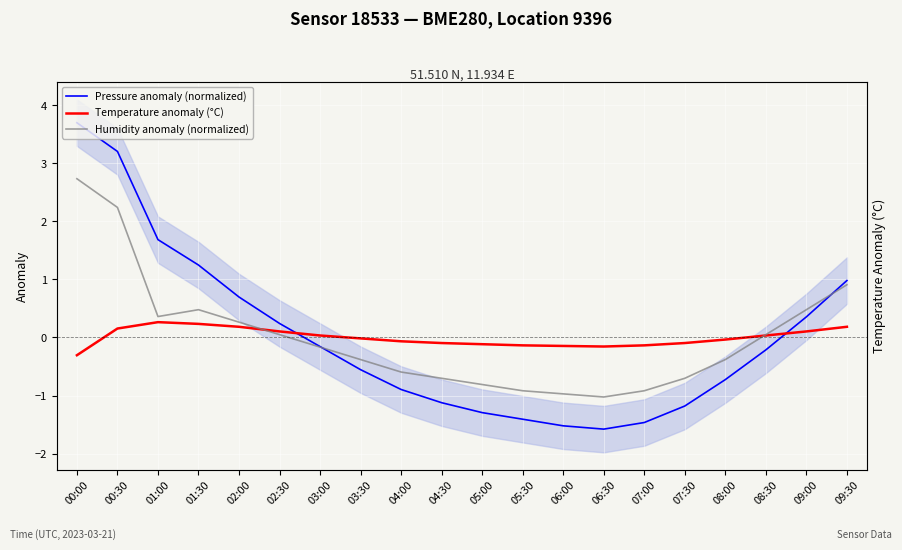

What is the difference between the maximum and minimum values in the Humidity anomaly (normalized) series?

3.8